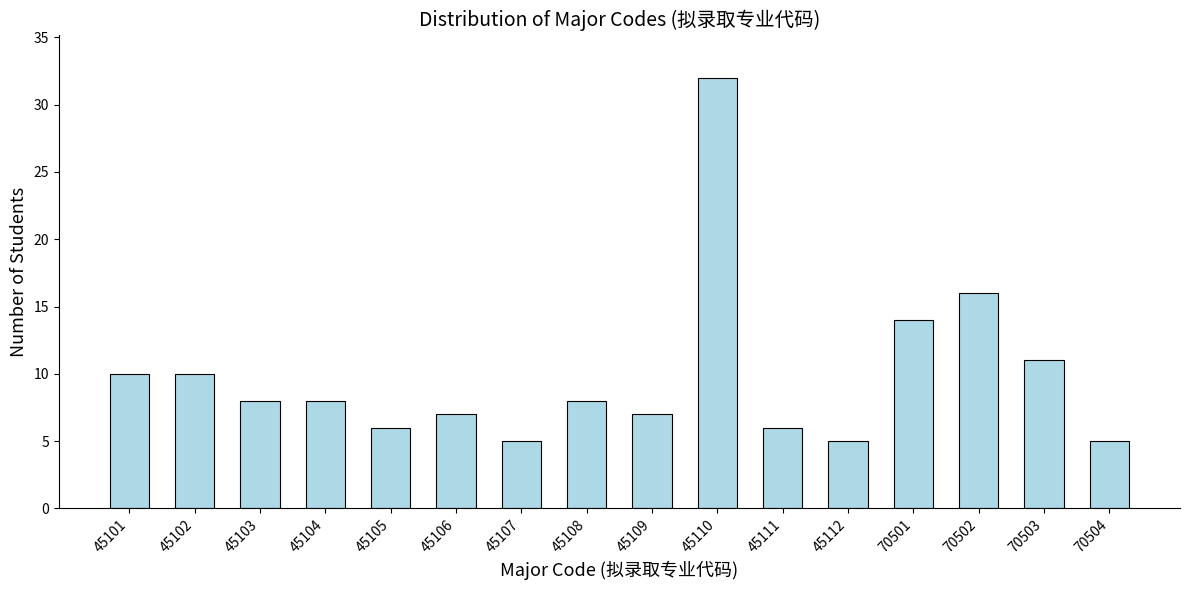

Reading left to right, list all the values displayed in this chart.

10	10	8	8	6	7	5	8	7	32	6	5	14	16	11	5